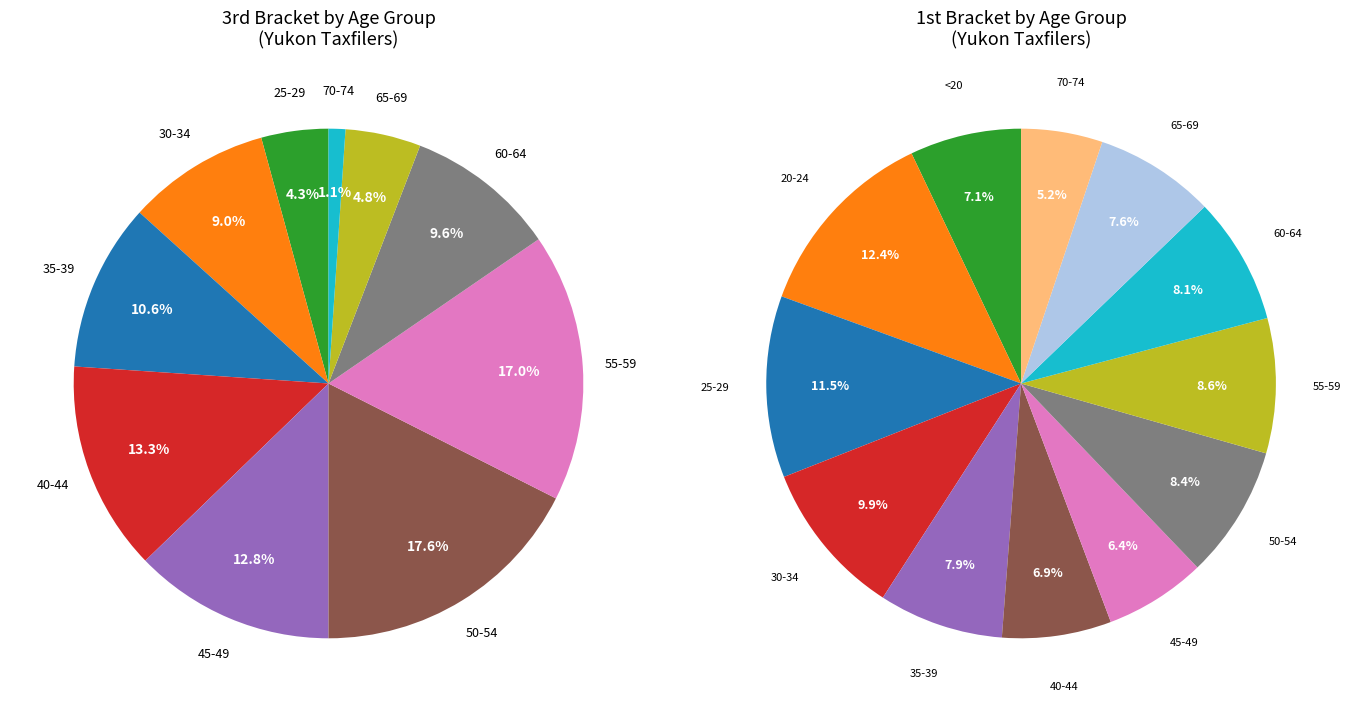

To the nearest percent, what portion does 30 to 34 represent?

10%